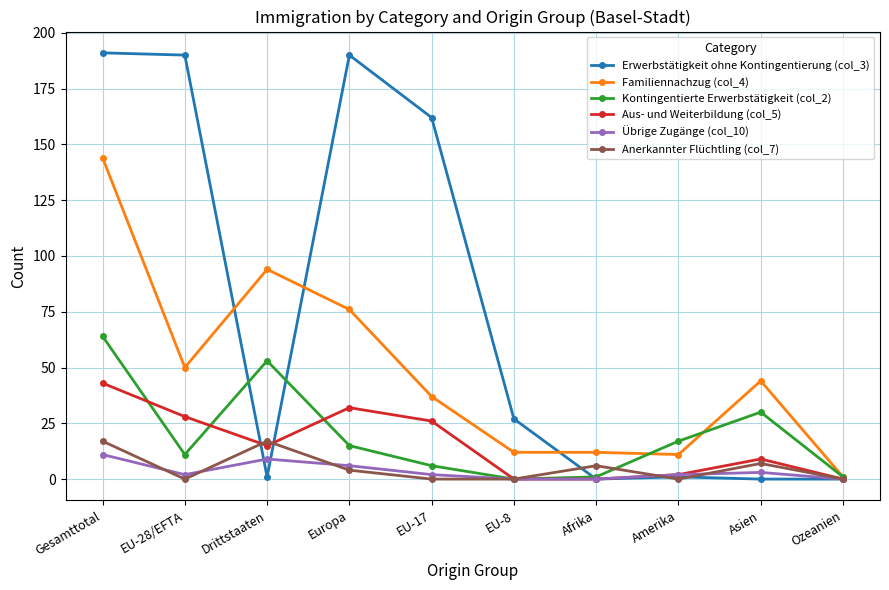

At which category does Anerkannter Flüchtling (col_7) reach its first local peak?

Drittstaaten